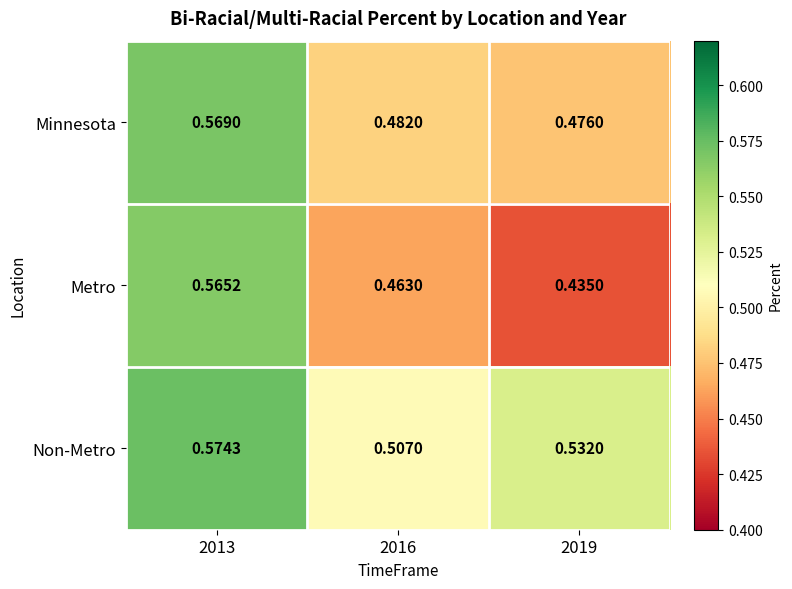

Which series has the largest range (max minus min)?

Metro